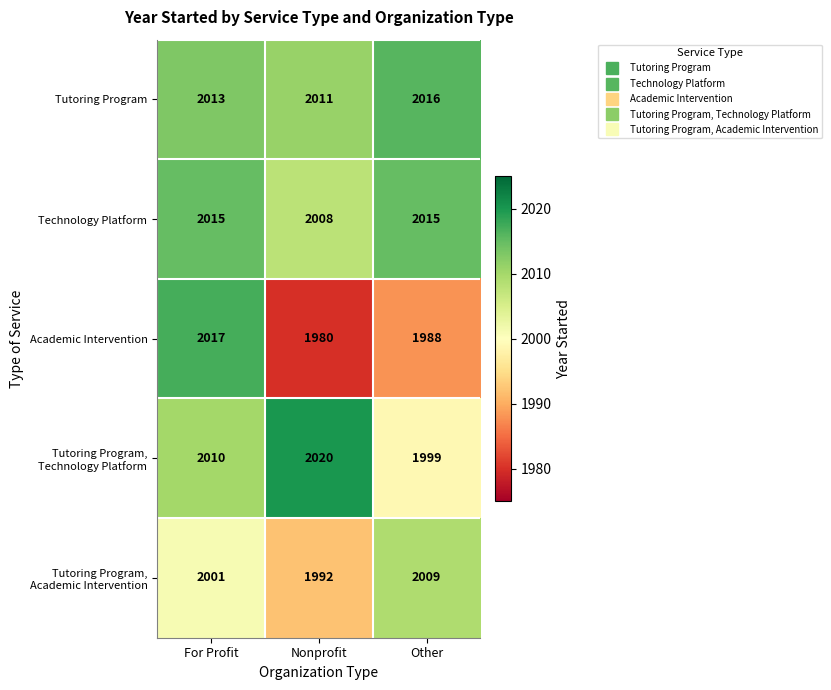

Which series has the largest total across all categories?

Tutoring Program